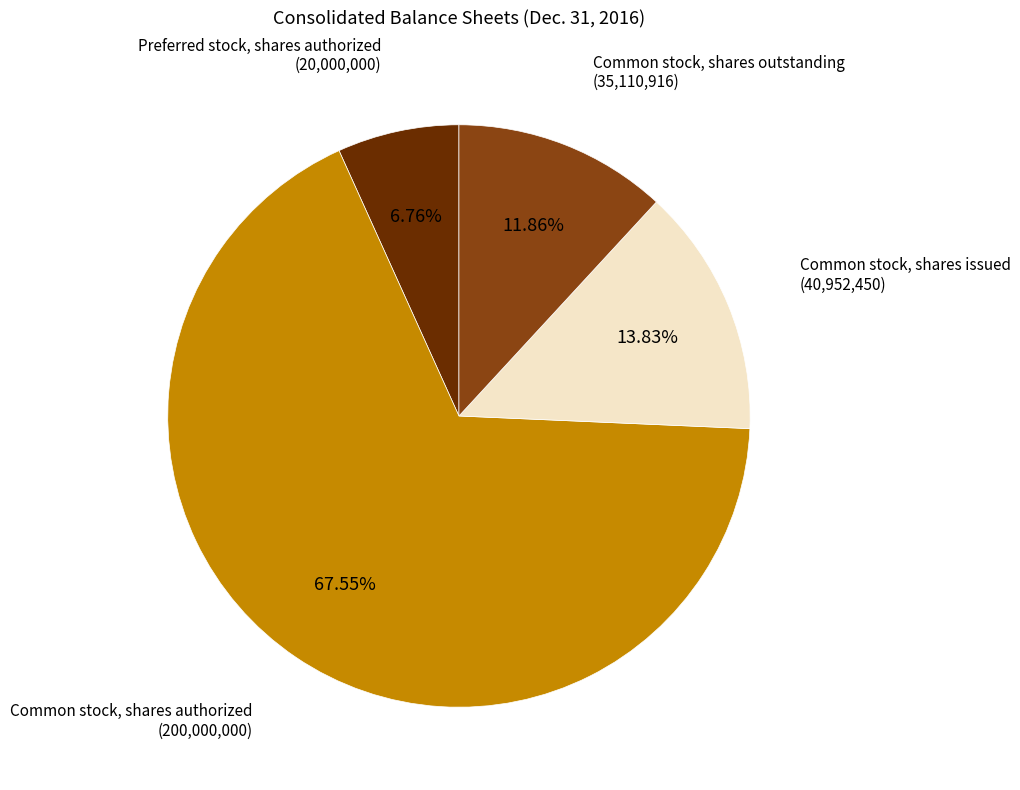

How many segments does this pie chart have?

4